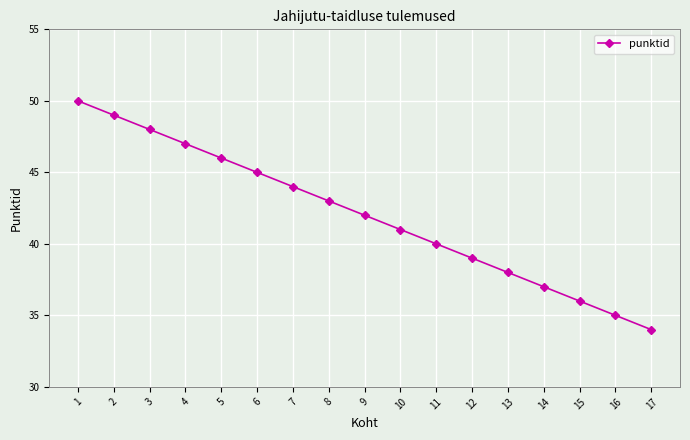

Reading left to right, list all the values displayed in this chart.

1=50	2=49	3=48	4=47	5=46	6=45	7=44	8=43	9=42	10=41	11=40	12=39	13=38	14=37	15=36	16=35	17=34